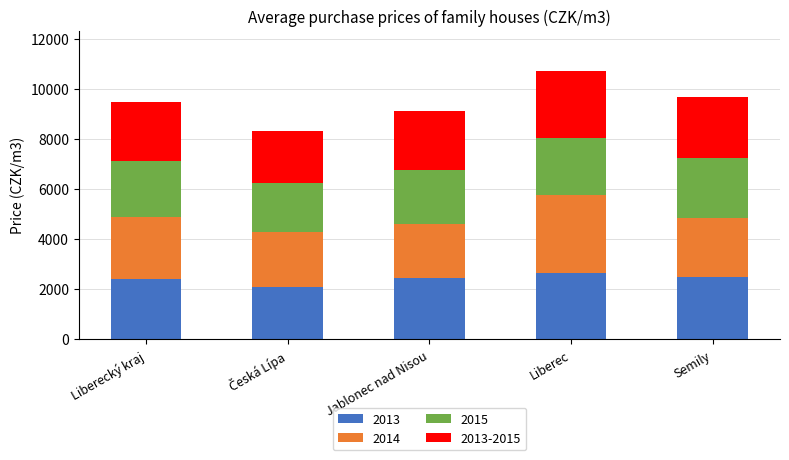

What is the total value across all series at Liberec?

10725